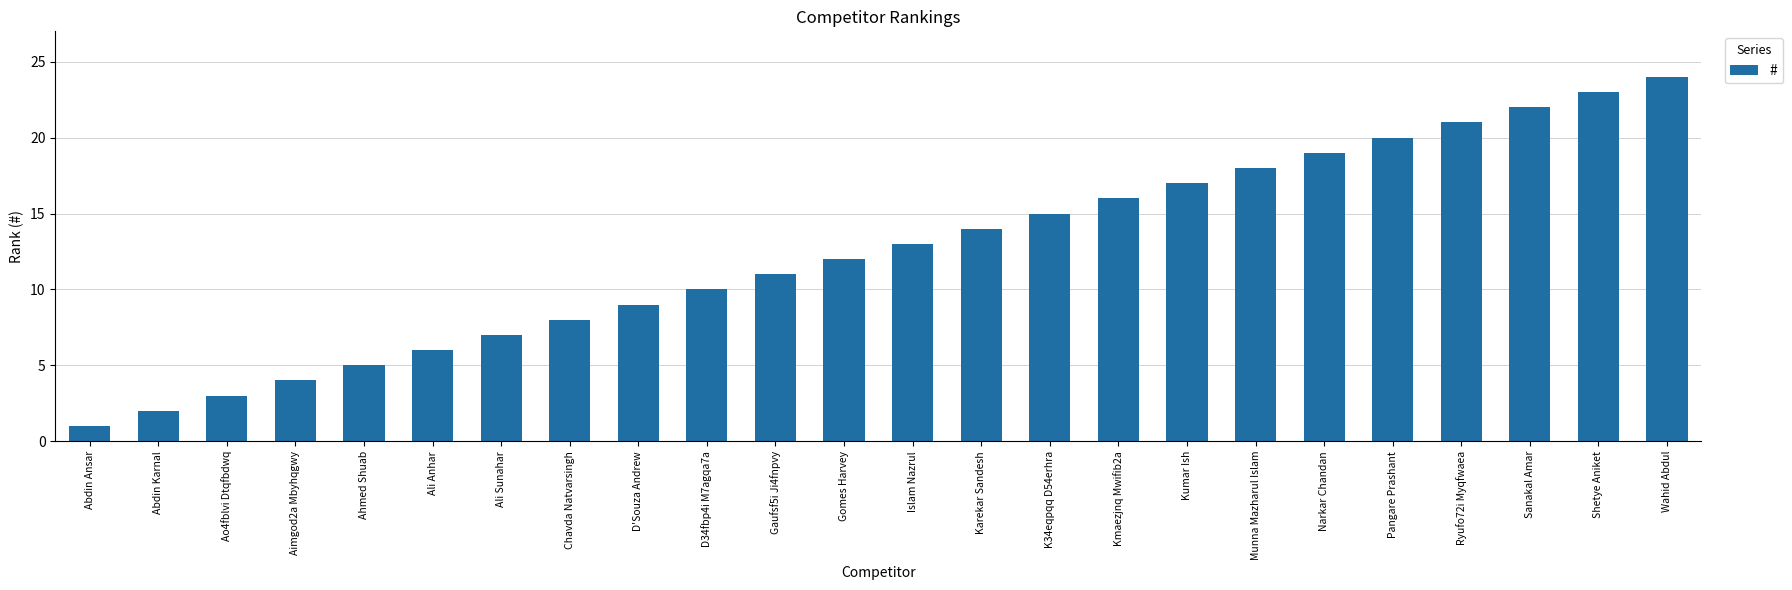

Reading left to right, extract all data points from this chart.

Abdin Ansar=1	Abdin Karnal=2	Ao4fblvi Dtqfbdwq=3	Aimgod2a Mbyhqgwy=4	Ahmed Shuab=5	Ali Anhar=6	Ali Sunahar=7	Chavda Natvarsingh=8	D'Souza Andrew=9	D34fbp4i M7agqa7a=10	Gaufsf5i Ji4fnpvy=11	Gomes Harvey=12	Islam Nazrul=13	Karekar Sandesh=14	K34eqpqq D54erhra=15	Kmaezjnq Mwifib2a=16	Kumar Ish=17	Munna Mazharul Islam=18	Narkar Chandan=19	Pangare Prashant=20	Ryufo72i Myqfwaea=21	Sanakal Amar=22	Shetye Aniket=23	Wahid Abdul=24